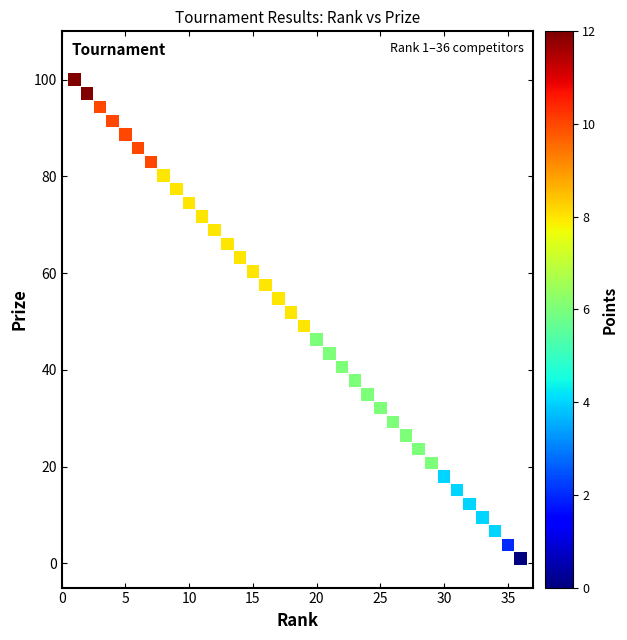

What is the range of X values (max minus min)?

35.0